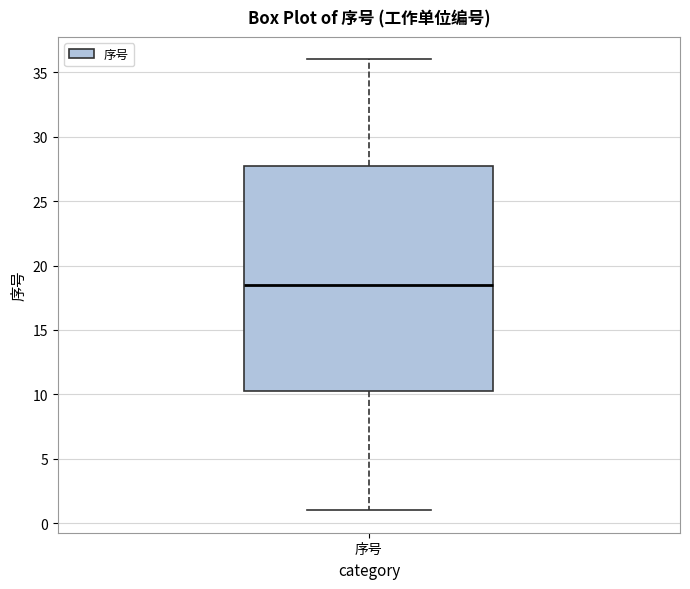

Where does the lower whisker of the box for 序号 end on the y-axis? The values are not printed on the chart, so give them approximately, as read against the axis.

1.0